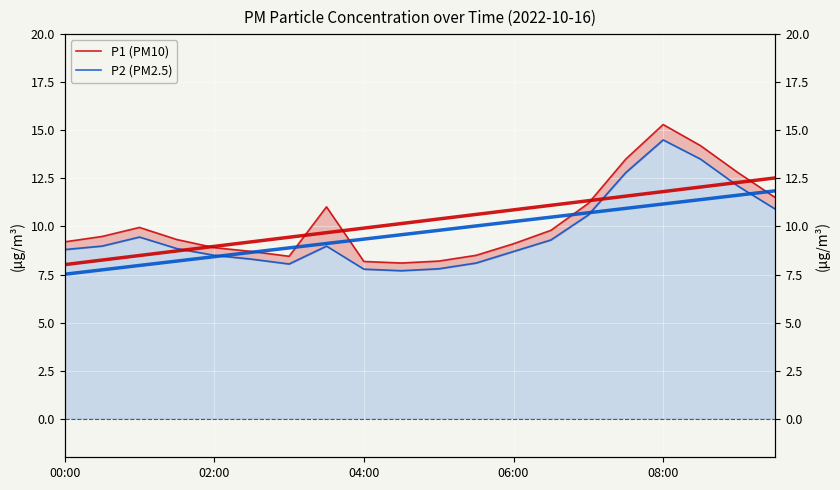

The P1 (PM10) series shows 13.4 at 10. True or false?

False